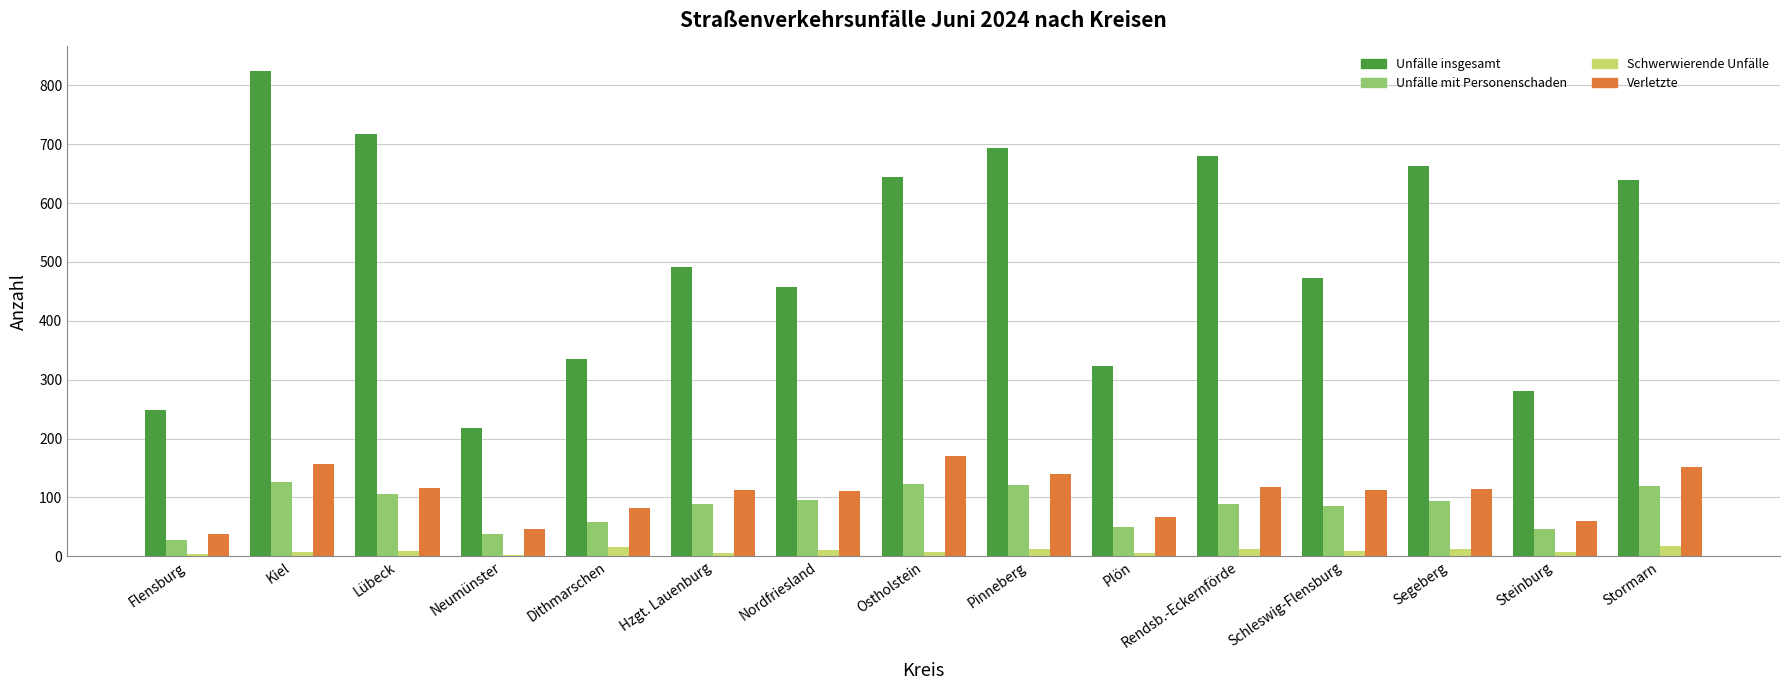

What are all the series names shown in the legend?

Unfälle insgesamt, Unfälle mit Personenschaden, Schwerwierende Unfälle, Verletzte